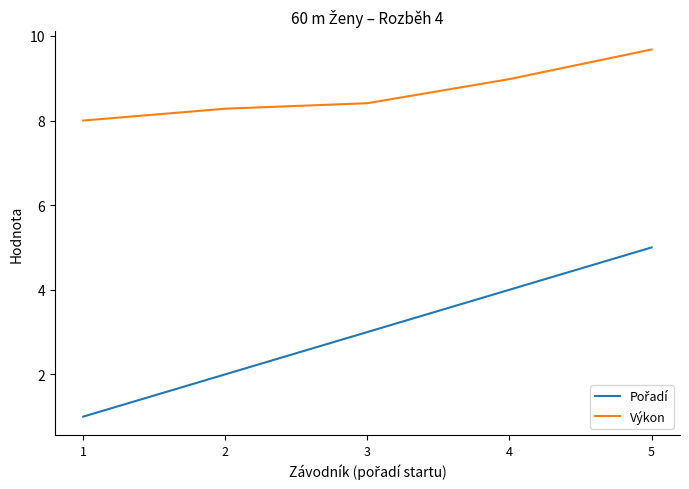

What is the difference between the maximum and second lowest values in the Výkon series?

1.4